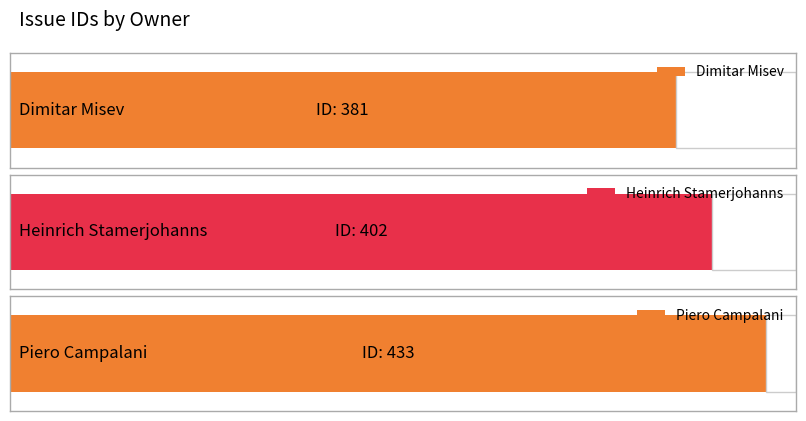

What is the minimum value shown in the chart?

381